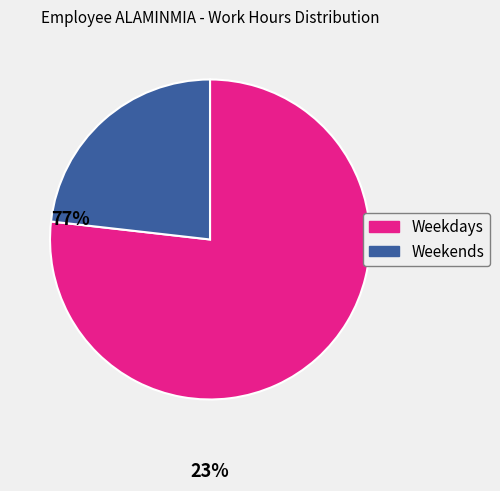

Does any single category account for the majority?

Yes